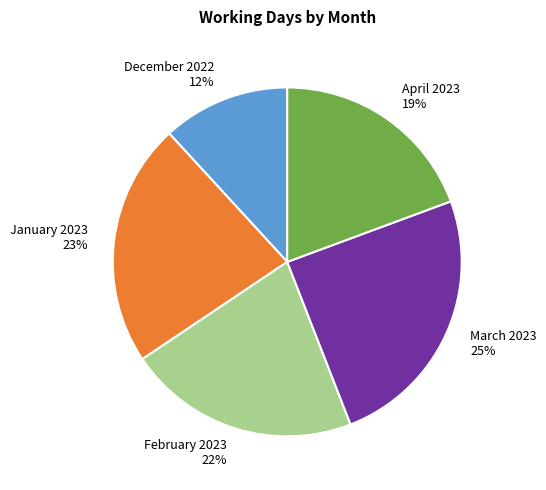

How many slices are in this pie chart?

5